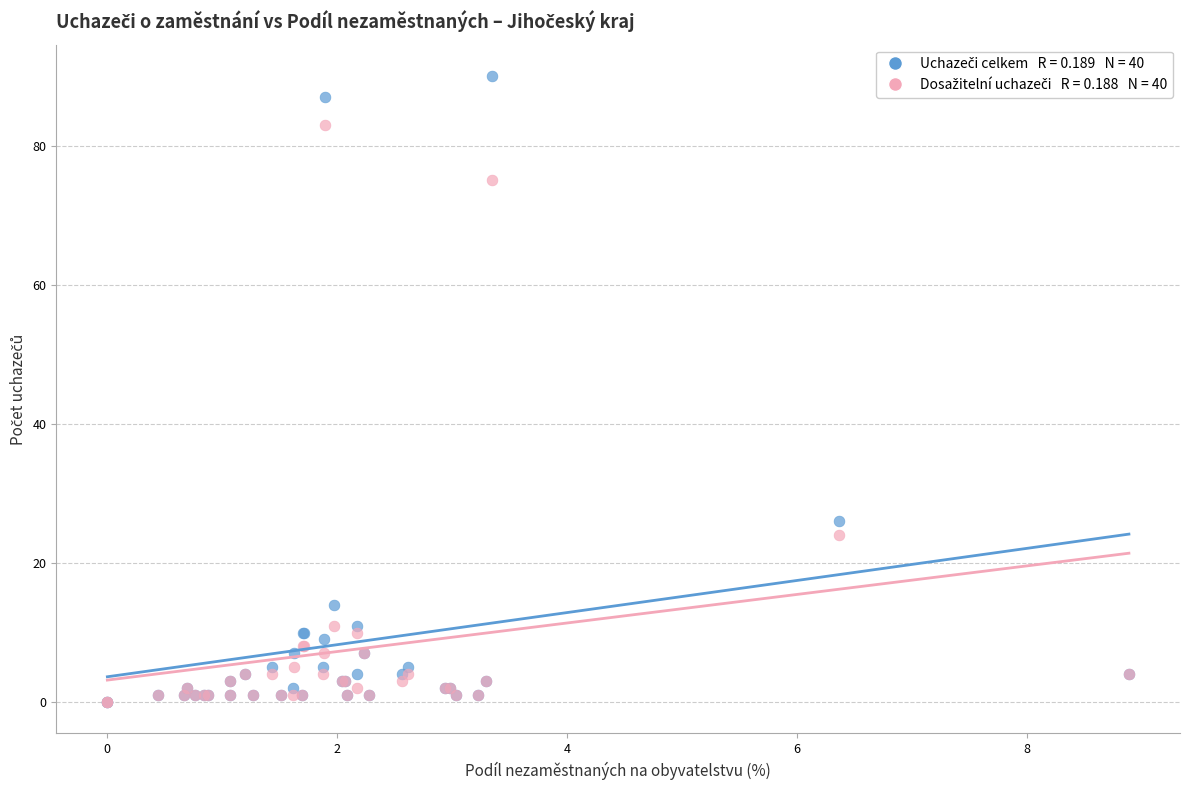

Across all series, what Y value is closest to 45?

26